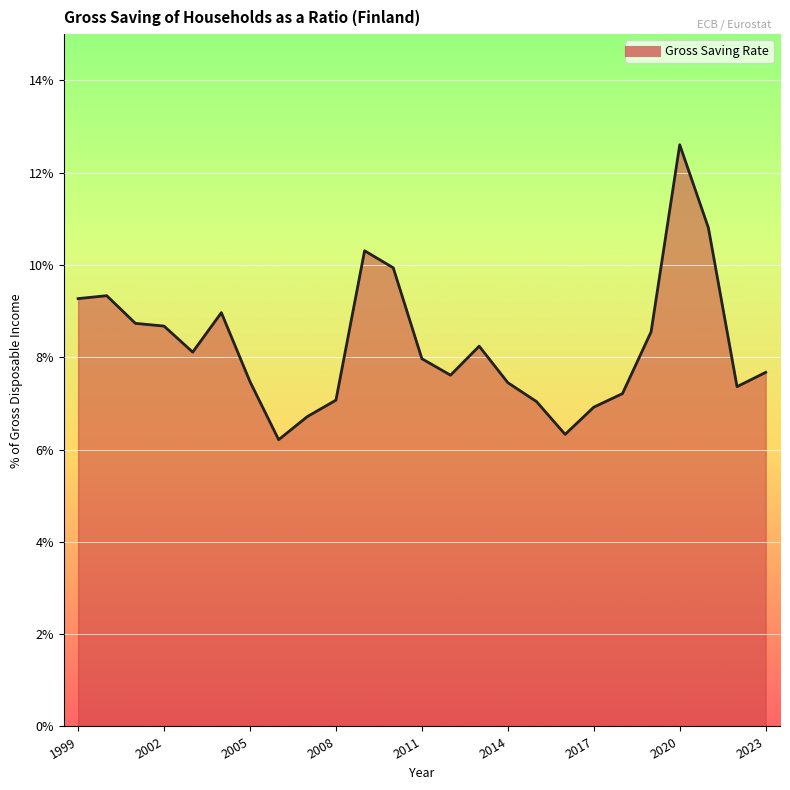

What is the greatest value displayed?

12.6